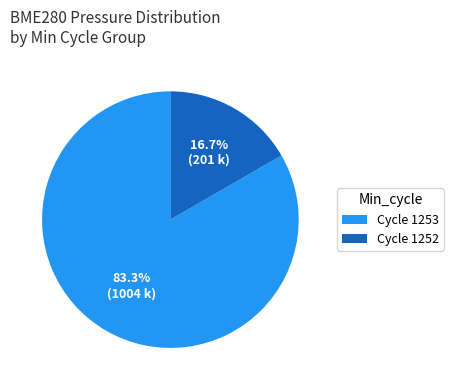

What is the total percentage of Cycle 1253 and Cycle 1252?

100.0%